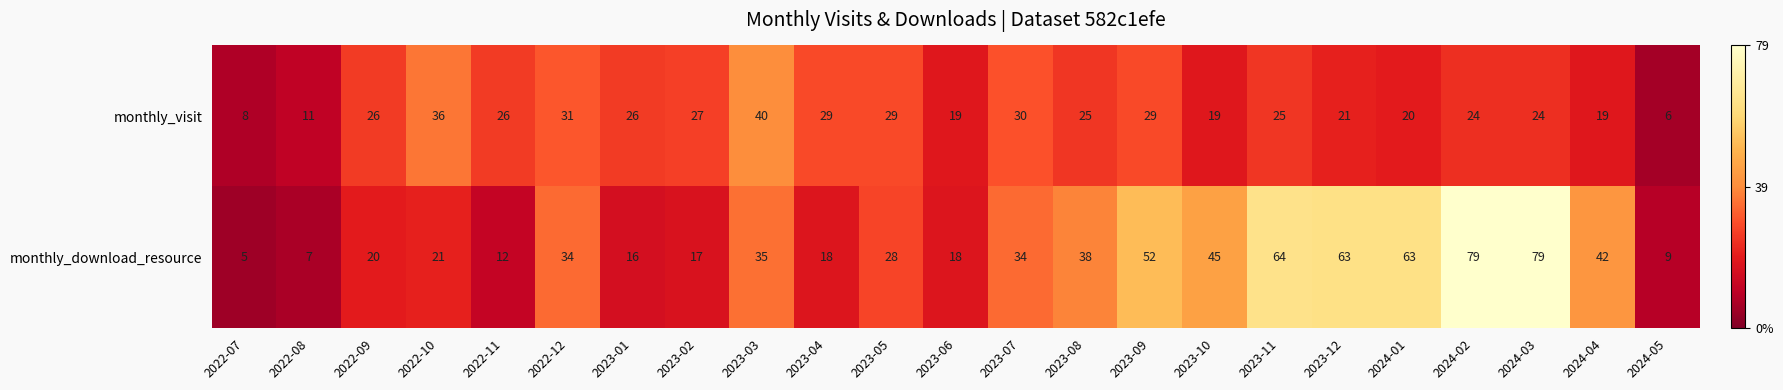

What is the difference between the maximum and second lowest values in the monthly_download_resource series?

72